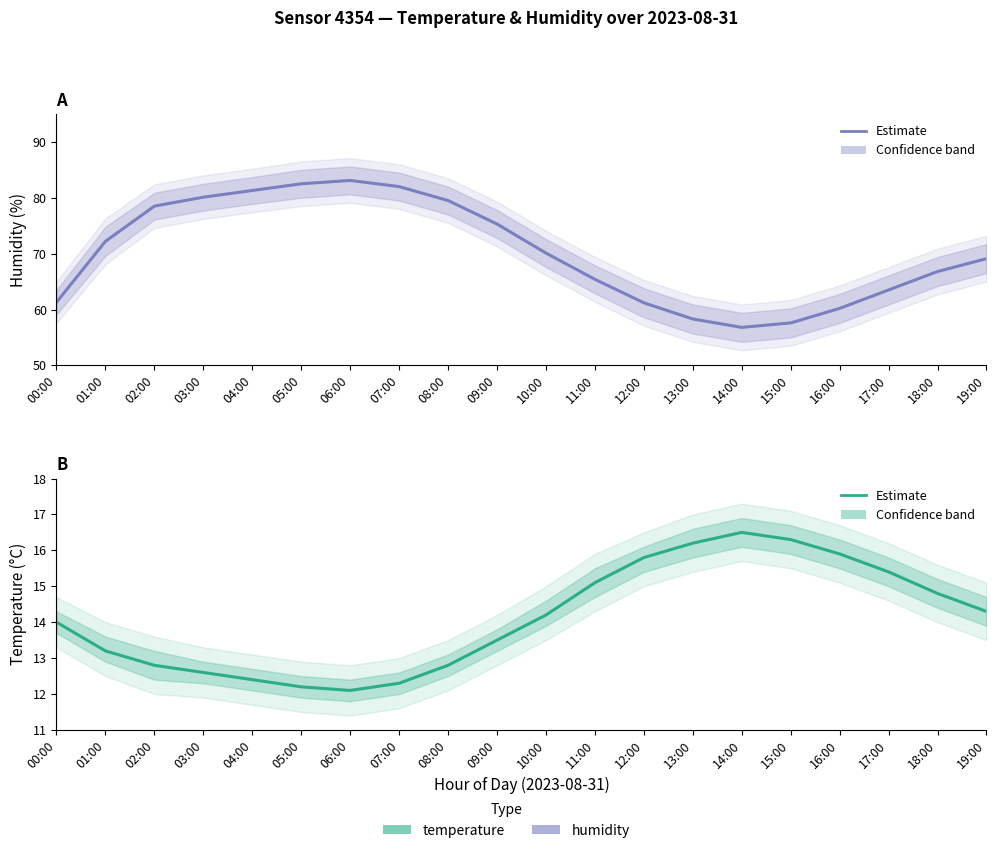

True or false: temperature and humidity intersect in this chart.

False